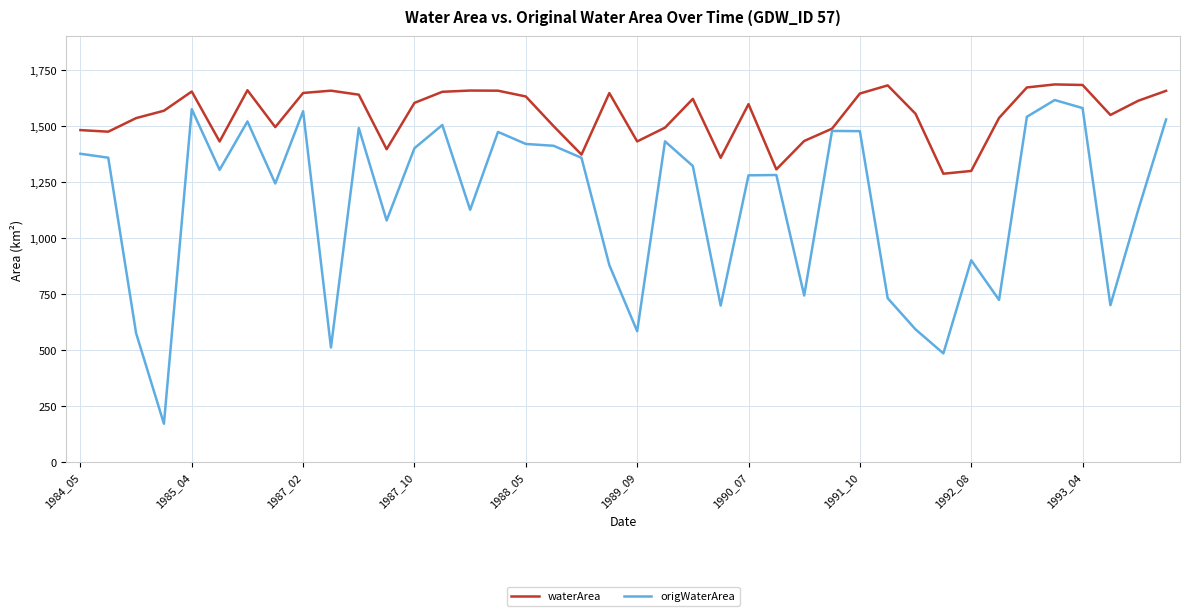

What is the maximum value for waterArea?

1684.5